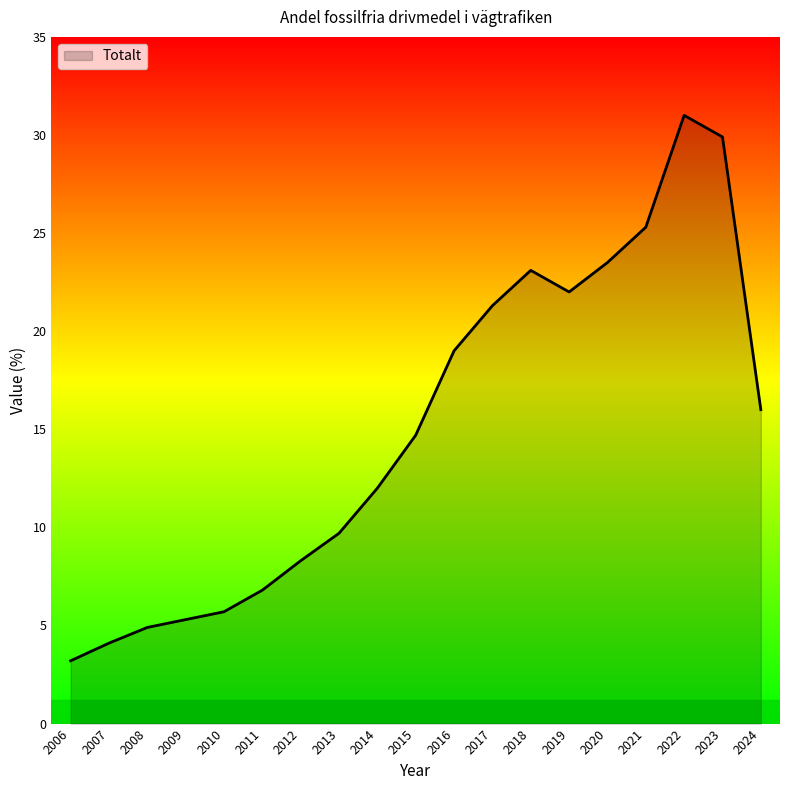

The value at 2018 is 35.7. True or false?

False